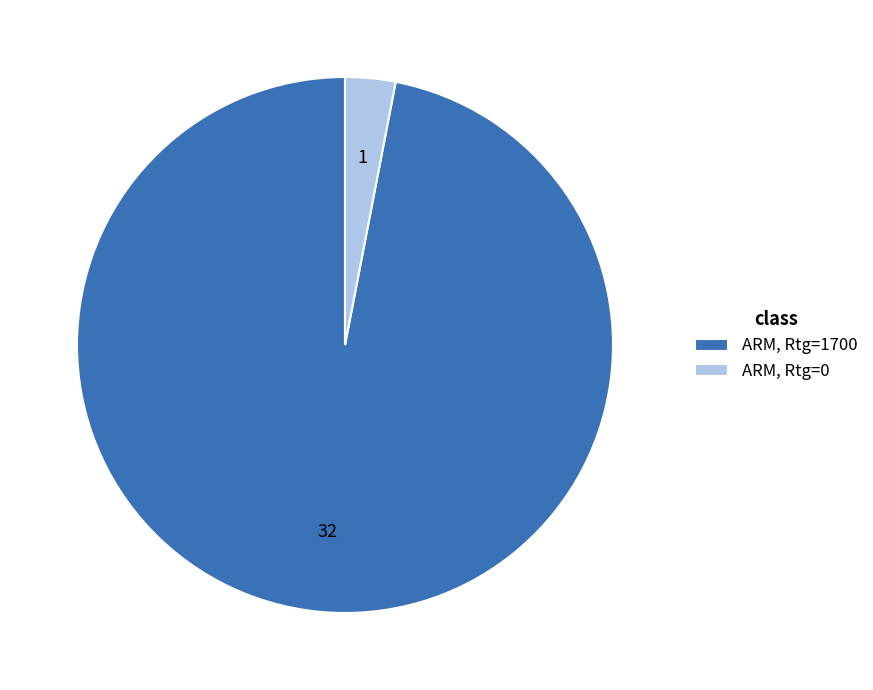

Which category accounts for the majority?

ARM, Rtg=1700